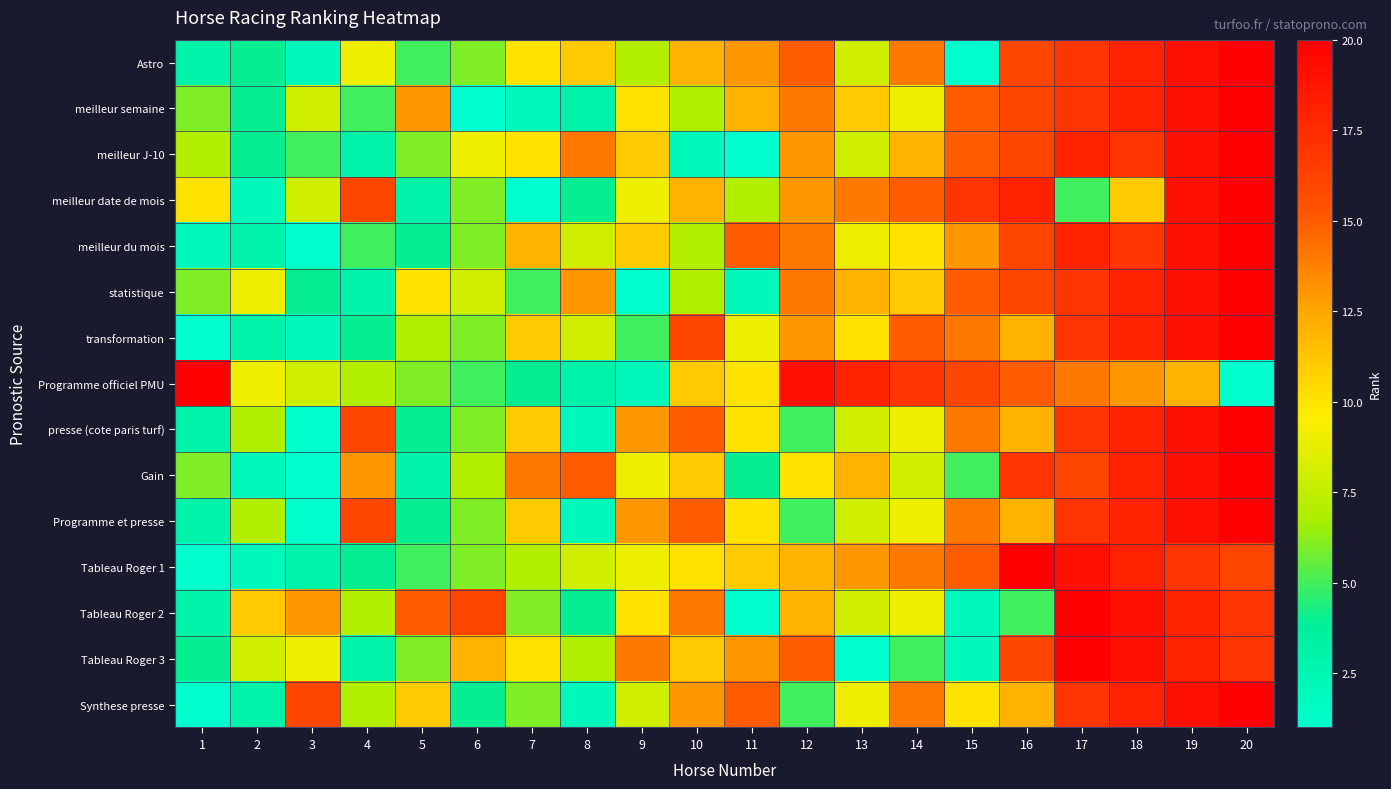

Reading right to left, transcribe all the data shown in this chart.

Astro: 20=20	19=19	18=18	17=17	16=16	15=1	14=14	13=8	12=15	11=13	10=12	9=7	8=11	7=10	6=6	5=5	4=9	3=2	2=4	1=3
meilleur semaine: 20=20	19=19	18=18	17=17	16=16	15=15	14=9	13=11	12=14	11=12	10=7	9=10	8=3	7=2	6=1	5=13	4=5	3=8	2=4	1=6
meilleur J-10: 20=20	19=19	18=17	17=18	16=16	15=15	14=12	13=8	12=13	11=1	10=2	9=11	8=14	7=10	6=9	5=6	4=3	3=5	2=4	1=7
meilleur date de mois: 20=20	19=19	18=11	17=5	16=18	15=17	14=15	13=14	12=13	11=7	10=12	9=9	8=4	7=1	6=6	5=3	4=16	3=8	2=2	1=10
meilleur du mois: 20=20	19=19	18=17	17=18	16=16	15=13	14=10	13=9	12=14	11=15	10=7	9=11	8=8	7=12	6=6	5=4	4=5	3=1	2=3	1=2
statistique: 20=20	19=19	18=18	17=17	16=16	15=15	14=11	13=12	12=14	11=2	10=7	9=1	8=13	7=5	6=8	5=10	4=3	3=4	2=9	1=6
transformation: 20=20	19=19	18=18	17=17	16=12	15=14	14=15	13=10	12=13	11=9	10=16	9=5	8=8	7=11	6=6	5=7	4=4	3=2	2=3	1=1
Programme officiel PMU: 20=1	19=12	18=13	17=14	16=15	15=16	14=17	13=18	12=19	11=10	10=11	9=2	8=3	7=4	6=5	5=6	4=7	3=8	2=9	1=20
presse (cote paris turf): 20=20	19=19	18=18	17=17	16=12	15=14	14=9	13=8	12=5	11=10	10=15	9=13	8=2	7=11	6=6	5=4	4=16	3=1	2=7	1=3
Gain: 20=20	19=19	18=18	17=16	16=17	15=5	14=8	13=12	12=10	11=4	10=11	9=9	8=15	7=14	6=7	5=3	4=13	3=1	2=2	1=6
Programme et presse: 20=20	19=19	18=18	17=17	16=12	15=14	14=9	13=8	12=5	11=10	10=15	9=13	8=2	7=11	6=6	5=4	4=16	3=1	2=7	1=3
Tableau Roger 1: 20=16	19=17	18=18	17=19	16=20	15=15	14=14	13=13	12=12	11=11	10=10	9=9	8=8	7=7	6=6	5=5	4=4	3=3	2=2	1=1
Tableau Roger 2: 20=17	19=18	18=19	17=20	16=5	15=2	14=9	13=8	12=12	11=1	10=14	9=10	8=4	7=6	6=16	5=15	4=7	3=13	2=11	1=3
Tableau Roger 3: 20=17	19=18	18=19	17=20	16=16	15=2	14=5	13=1	12=15	11=13	10=11	9=14	8=7	7=10	6=12	5=6	4=3	3=9	2=8	1=4
Synthese presse: 20=20	19=19	18=18	17=17	16=12	15=10	14=14	13=9	12=5	11=15	10=13	9=8	8=2	7=6	6=4	5=11	4=7	3=16	2=3	1=1